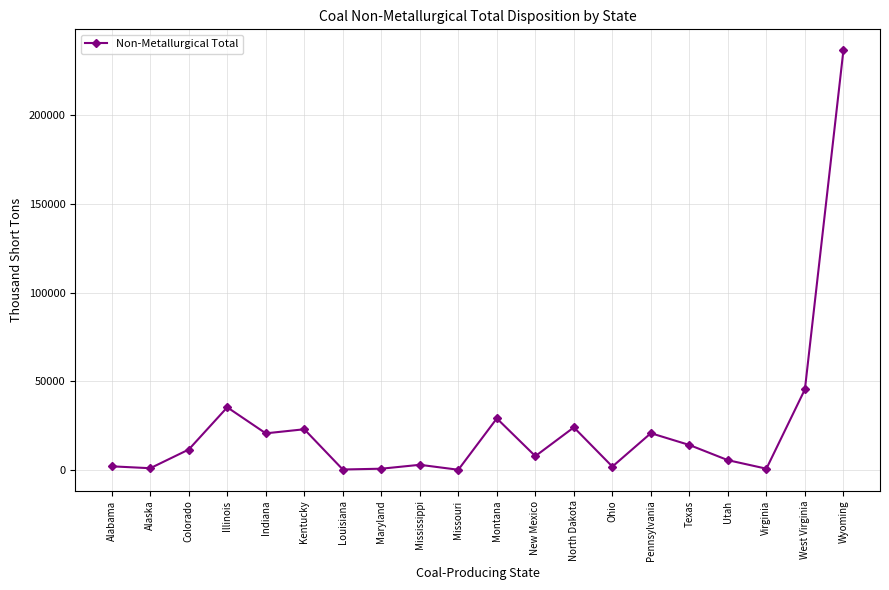

The chart shows a value of 1916 at Ohio. True or false?

True